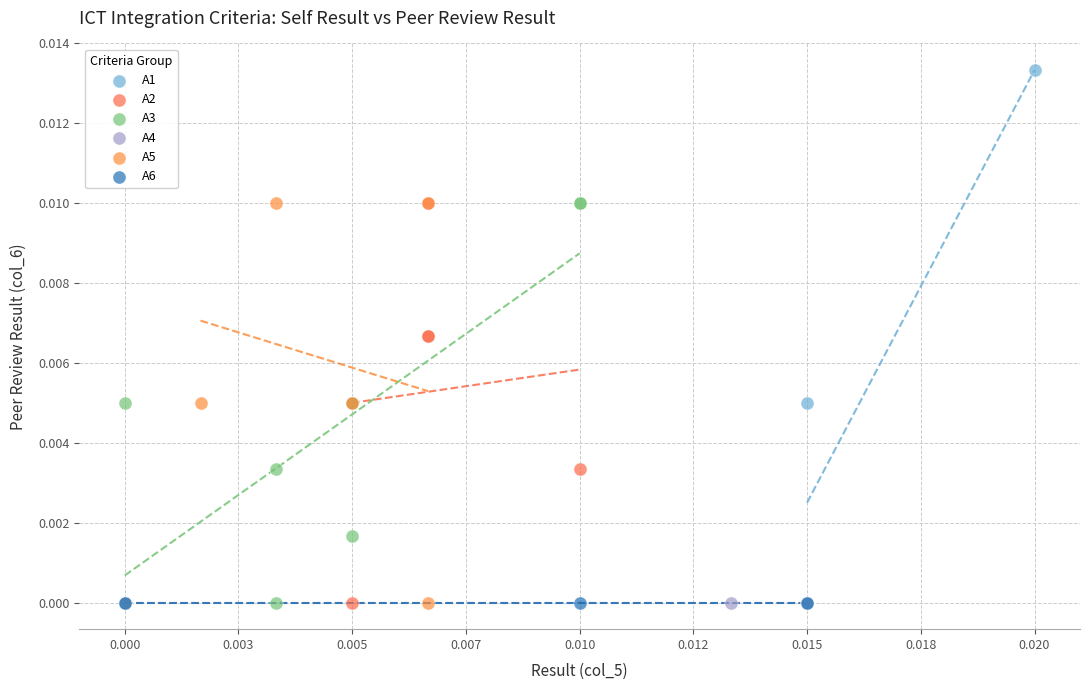

Which series reaches the maximum Y coordinate?

A1